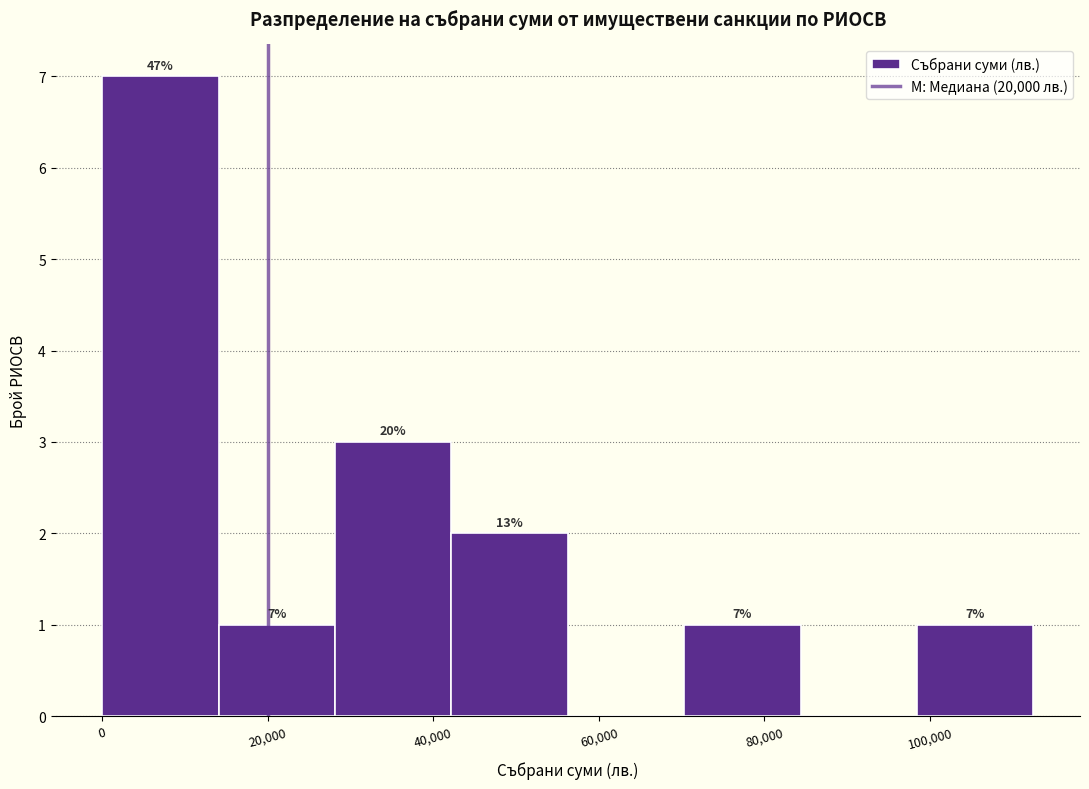

Over which range of the x-axis is the bar tallest?

0 to 14000